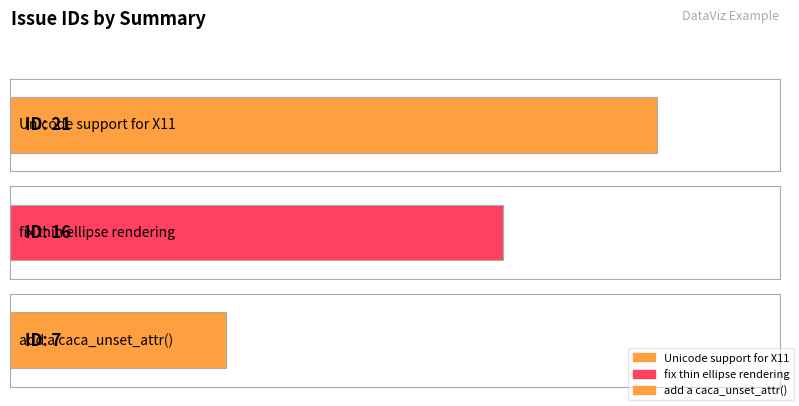

What is the sum of the values at add a caca_unset_attr() and fix thin ellipse rendering?

23